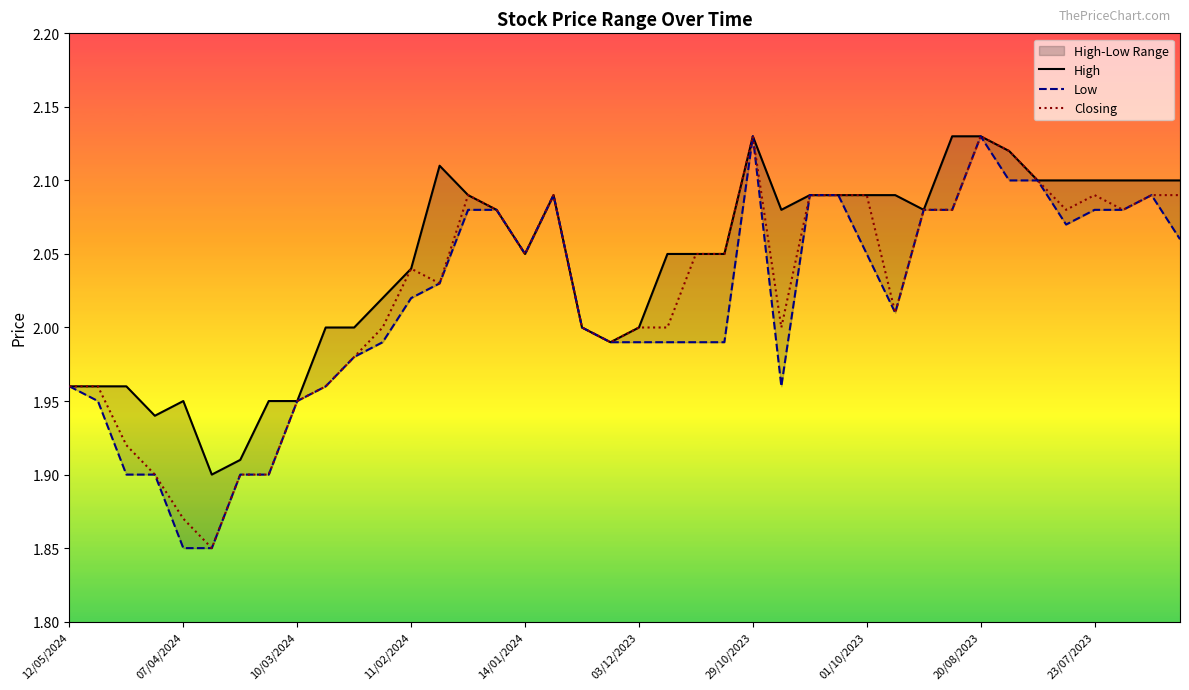

True or false: Closing has a value of 2.7 at 03/12/2023.

False